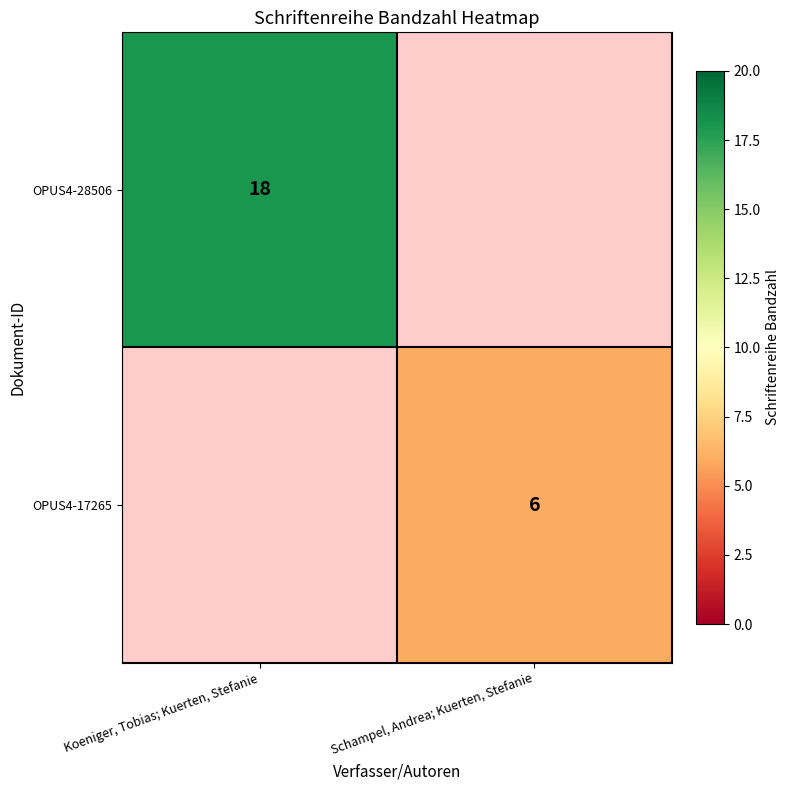

True or false: OPUS4-28506 has a value of 18 at Koeniger, Tobias; Kuerten, Stefanie.

True